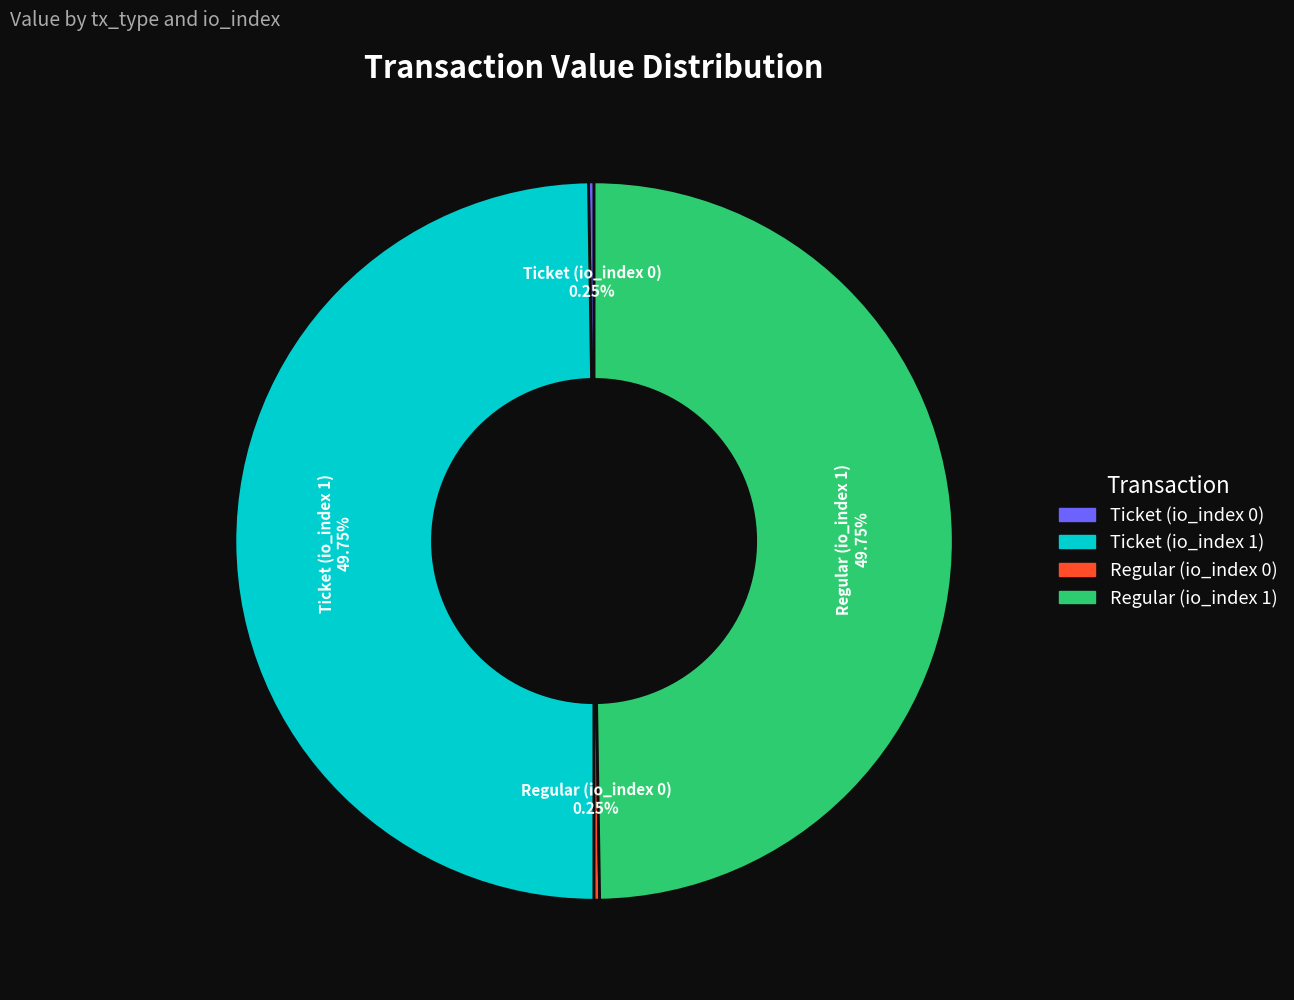

Combined, do Regular (io_index 1) and Ticket (io_index 1) account for over 50%?

Yes